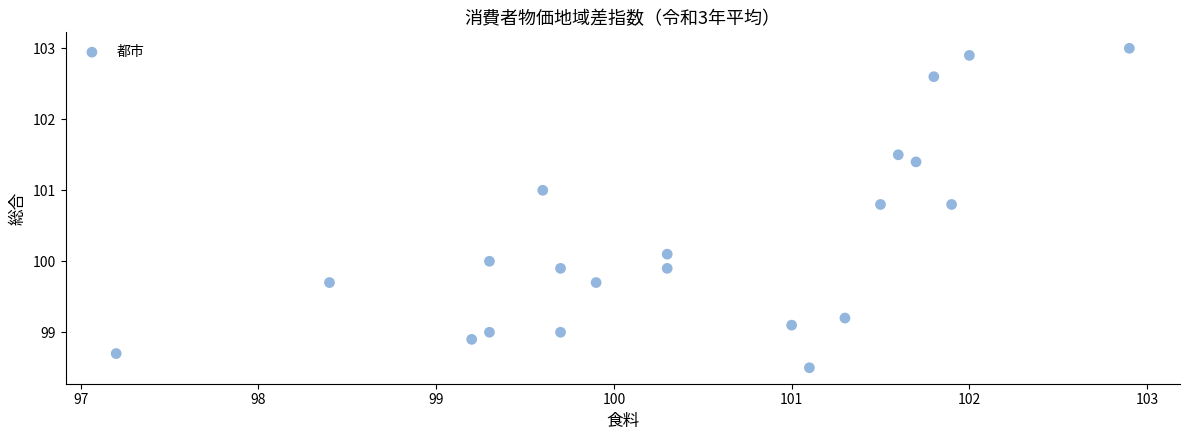

What is the range of X values (max minus min)?

5.7